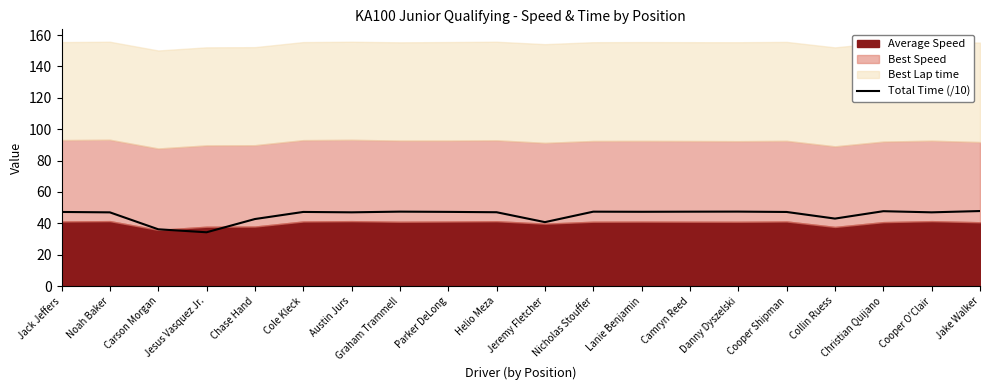

Which has a higher value, Danny Dyszelski or Cooper O'Clair?

Danny Dyszelski